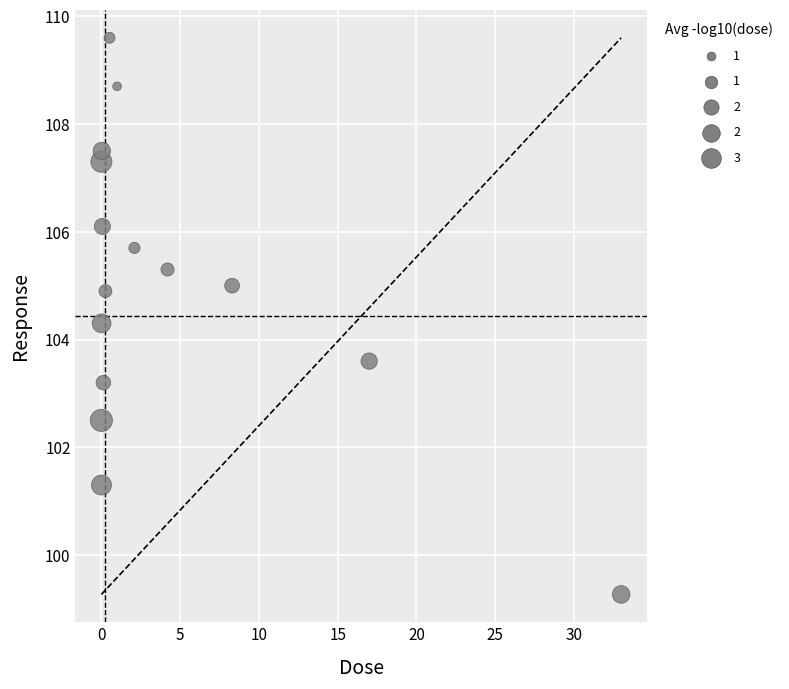

What is the range of Y values (max minus min)?

10.3